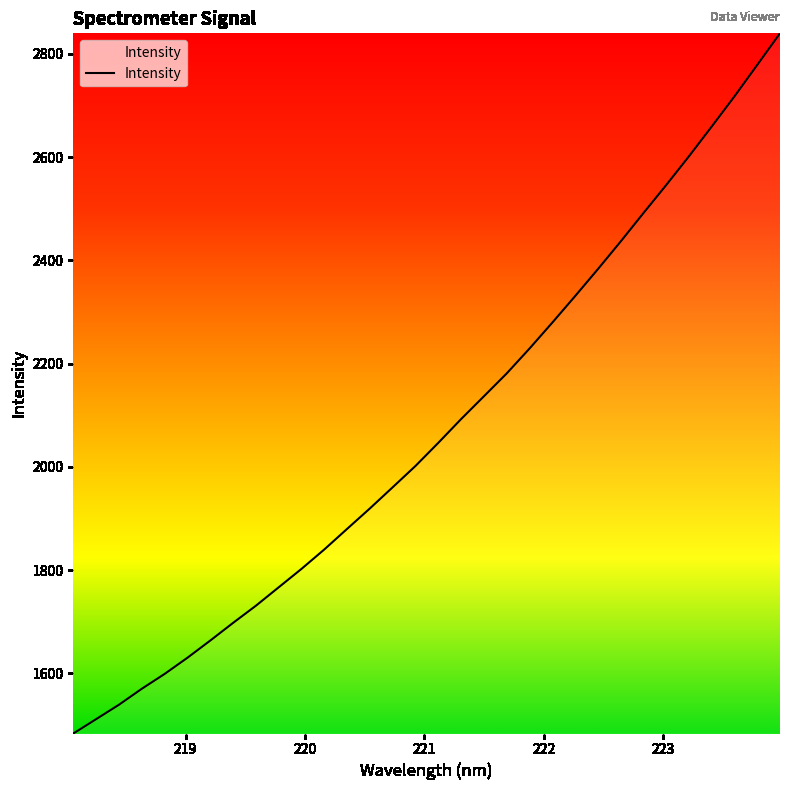

What is the greatest value displayed?

2839.5